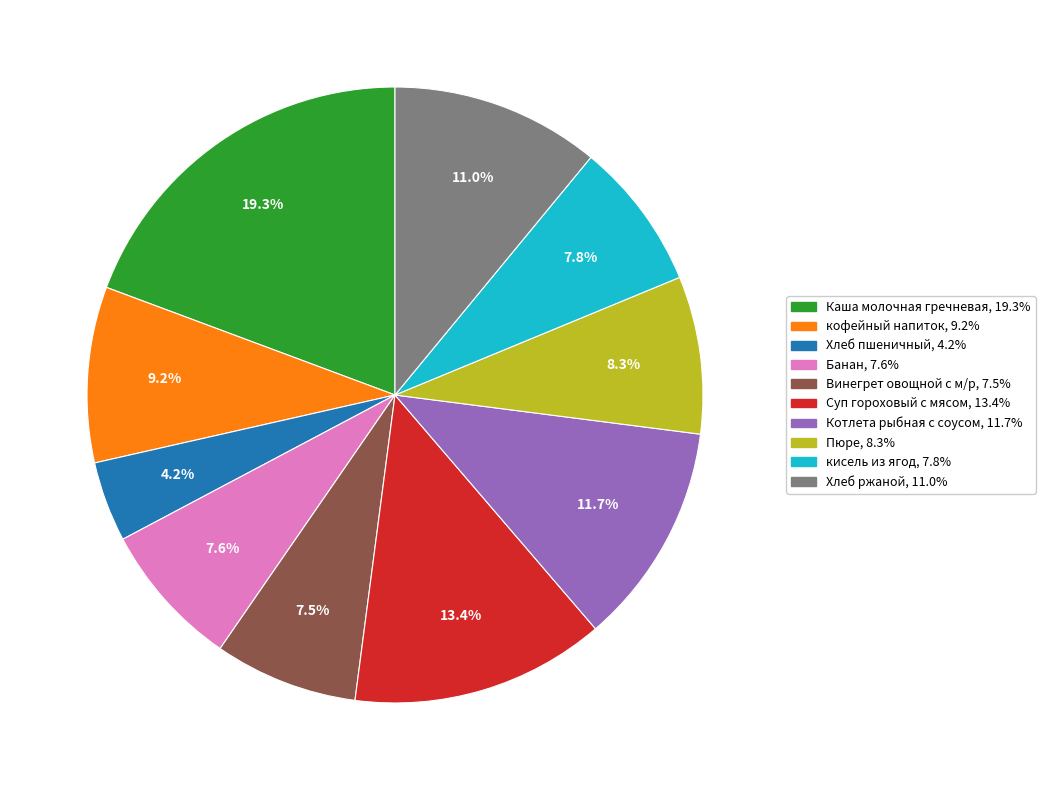

Is there a majority slice in this chart?

No